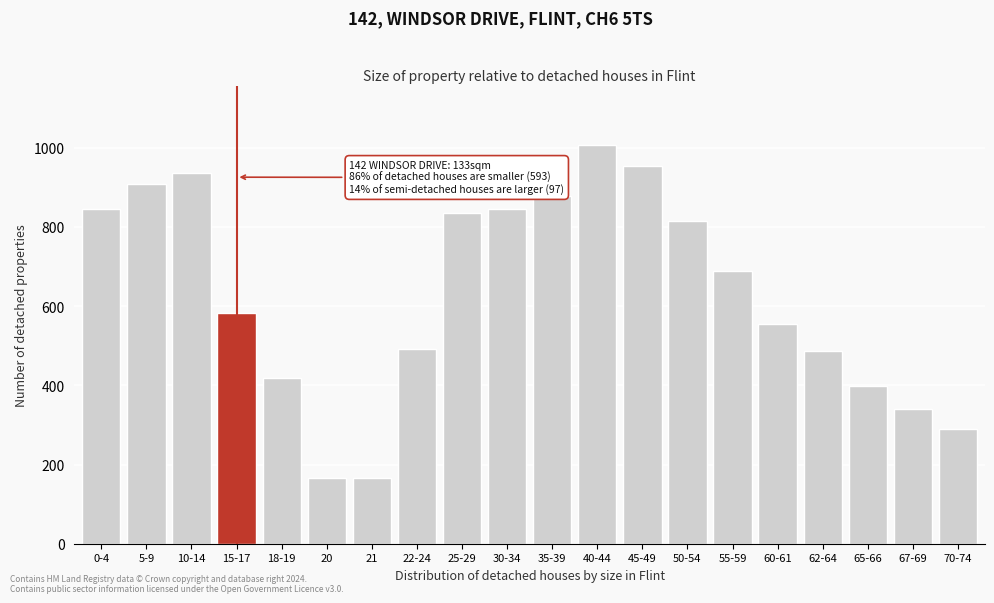

Which category has the highest value across all series?

40-44